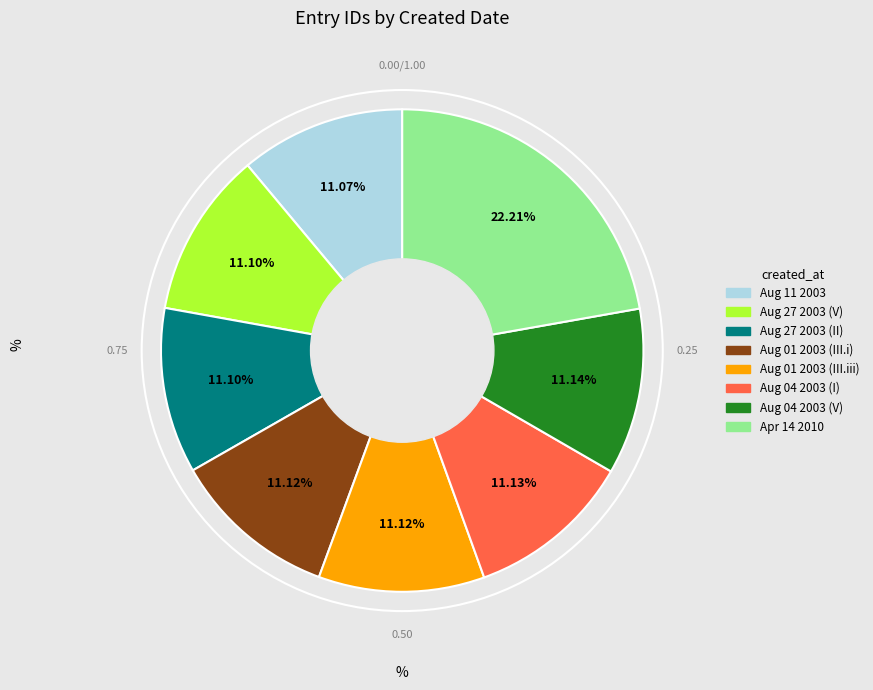

How many segments does this pie chart have?

8